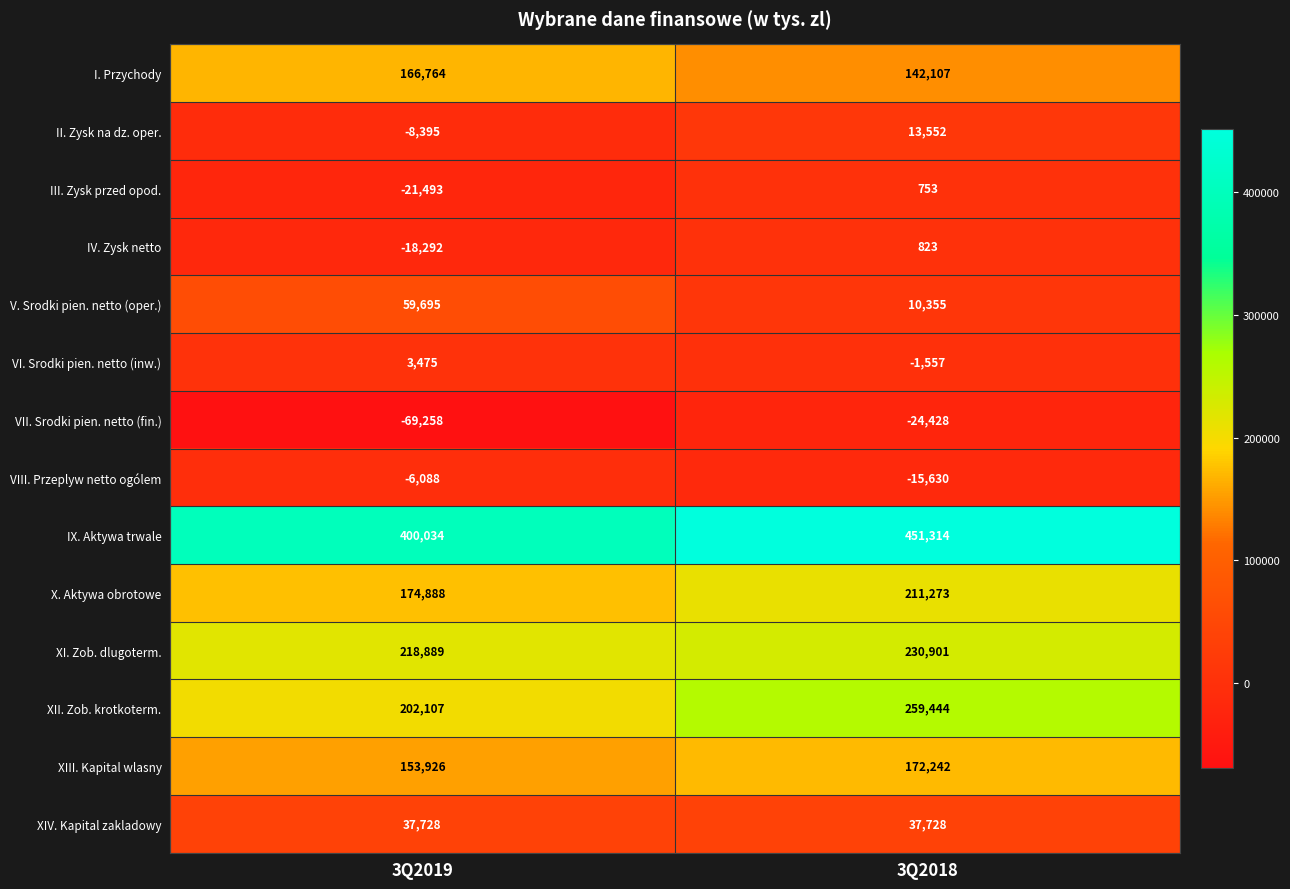

Reading left to right, extract all data points from this chart.

I. Przychody: 3Q2019=166764	3Q2018=142107
II. Zysk na dz. oper.: 3Q2019=-8395	3Q2018=13552
III. Zysk przed opod.: 3Q2019=-21493	3Q2018=753
IV. Zysk netto: 3Q2019=-18292	3Q2018=823
V. Srodki pien. netto (oper.): 3Q2019=59695	3Q2018=10355
VI. Srodki pien. netto (inw.): 3Q2019=3475	3Q2018=-1557
VII. Srodki pien. netto (fin.): 3Q2019=-69258	3Q2018=-24428
VIII. Przeplyw netto ogólem: 3Q2019=-6088	3Q2018=-15630
IX. Aktywa trwale: 3Q2019=400034	3Q2018=451314
X. Aktywa obrotowe: 3Q2019=174888	3Q2018=211273
XI. Zob. dlugoterm.: 3Q2019=218889	3Q2018=230901
XII. Zob. krotkoterm.: 3Q2019=202107	3Q2018=259444
XIII. Kapital wlasny: 3Q2019=153926	3Q2018=172242
XIV. Kapital zakladowy: 3Q2019=37728	3Q2018=37728